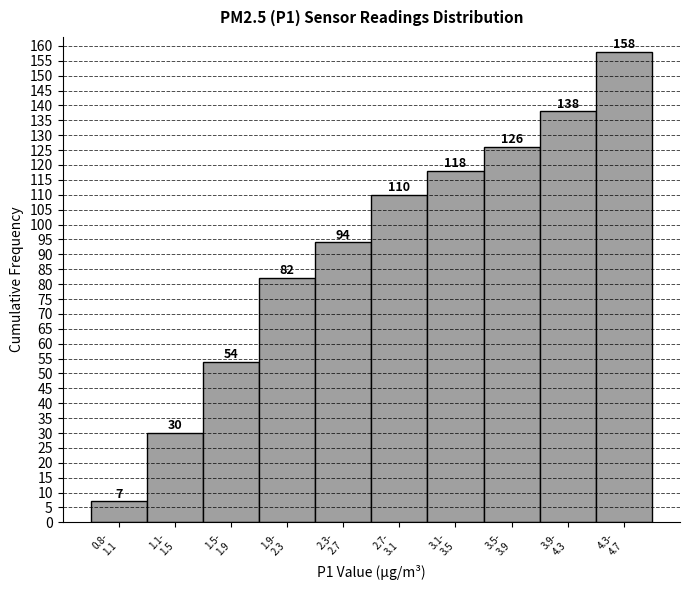

Reading right to left, transcribe all the data shown in this chart.

158	138	126	118	110	94	82	54	30	7